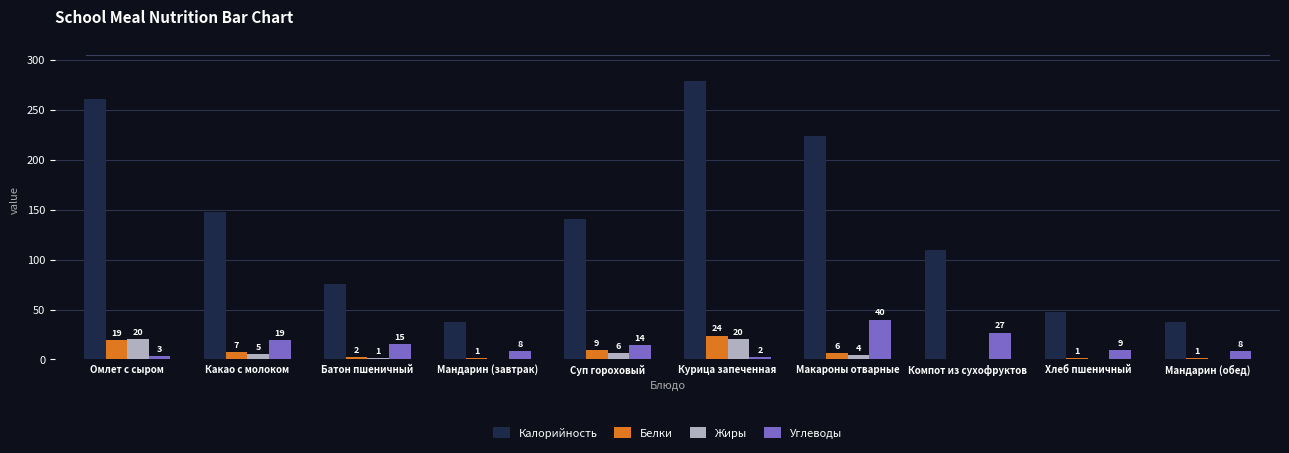

What is the total value across all series at Макароны отварные?

274